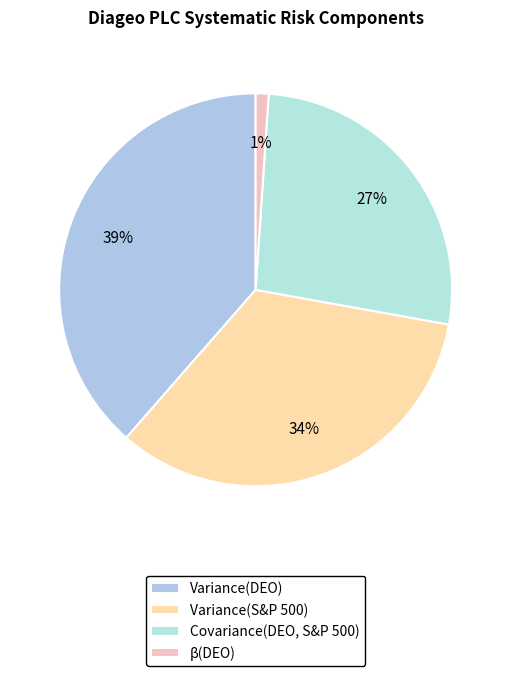

Does any single category account for the majority?

No